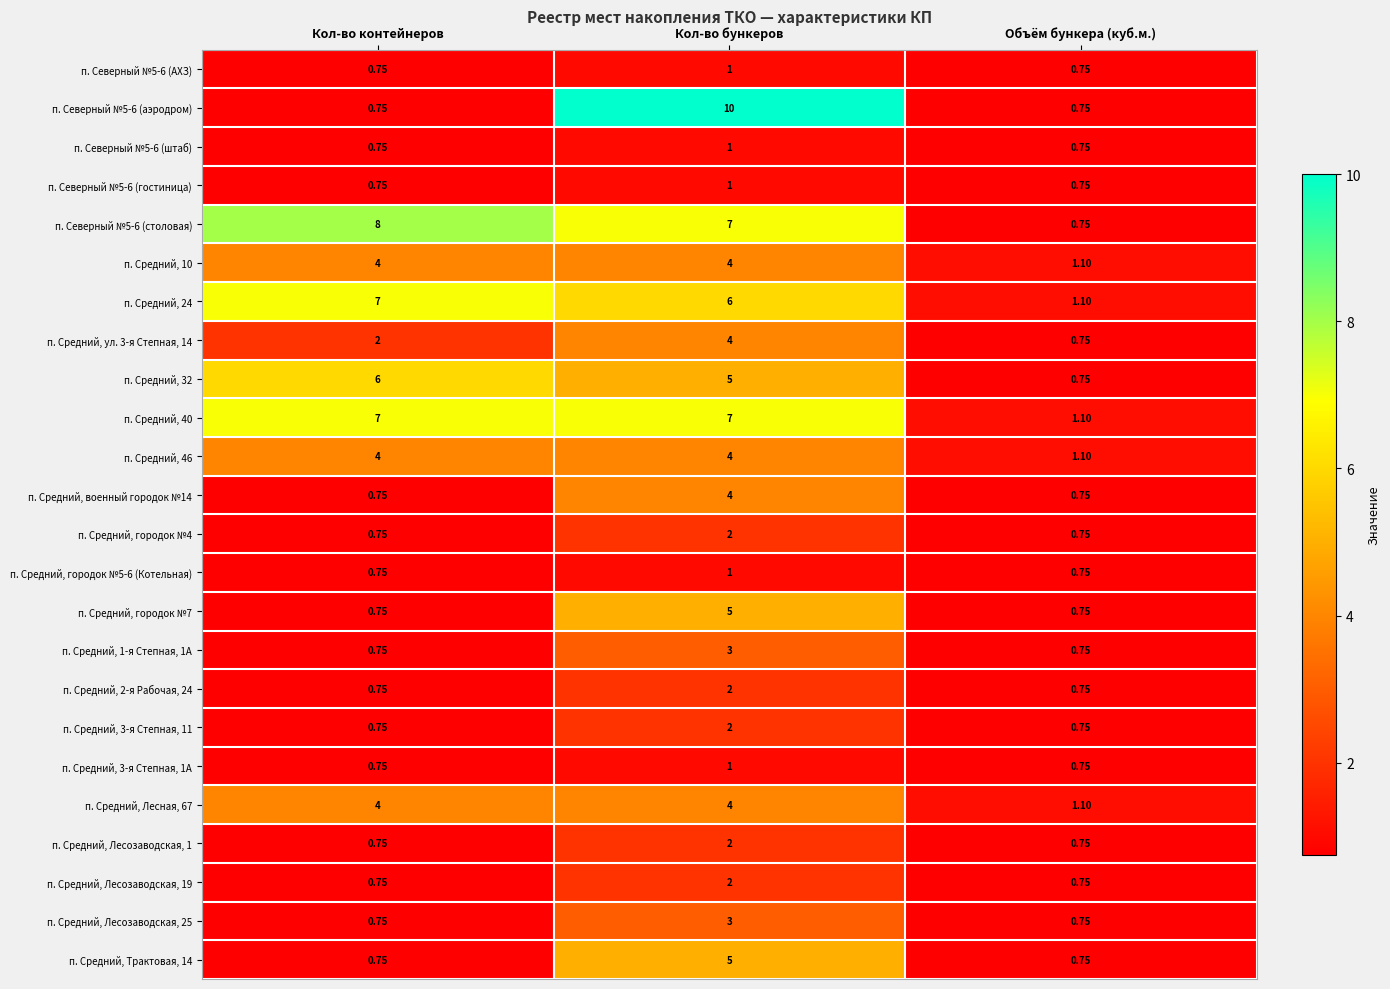

Which category has the highest value in the п. Средний, военный городок №14 series?

Кол-во бункеров